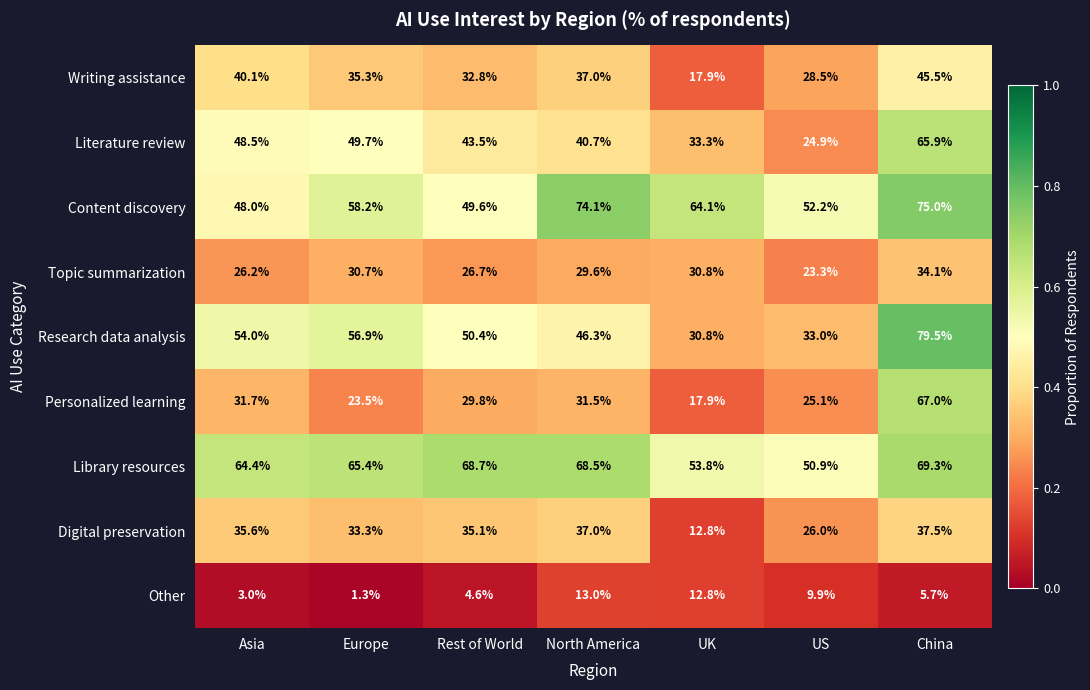

Rank the series at China from highest to lowest value.

Research data analysis, Content discovery, Library resources, Personalized learning, Literature review, Writing assistance, Digital preservation, Topic summarization, Other